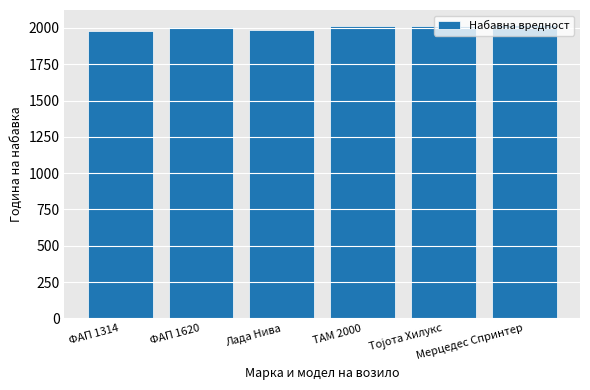

What is the maximum value shown in the chart?

2022